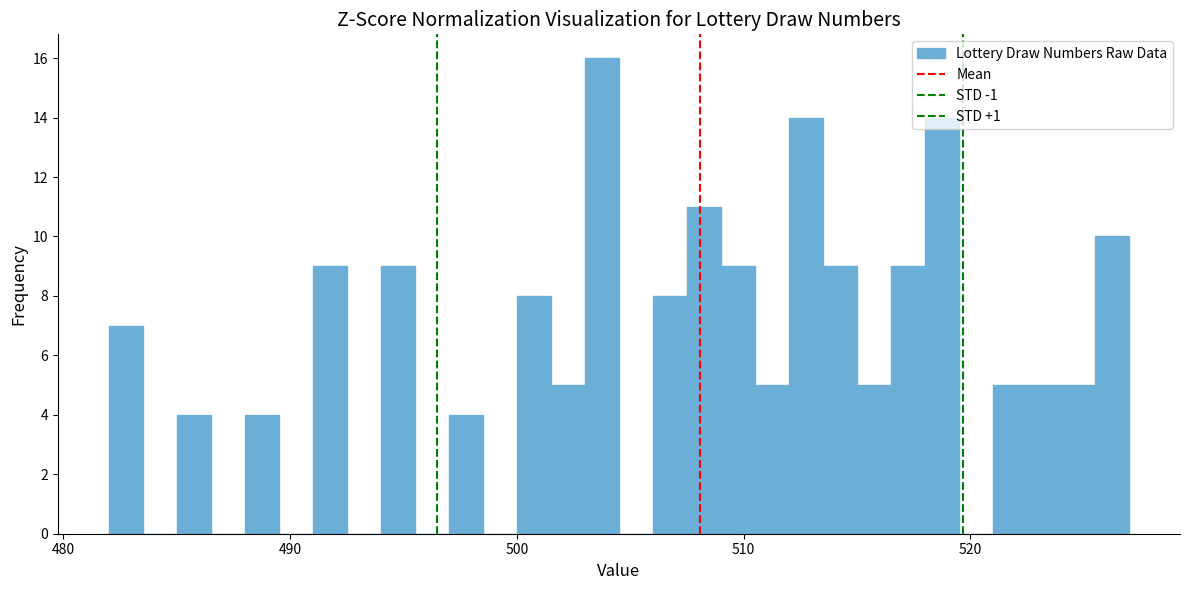

Read against the x-axis, roughly where is the centre of the tallest bar?

504